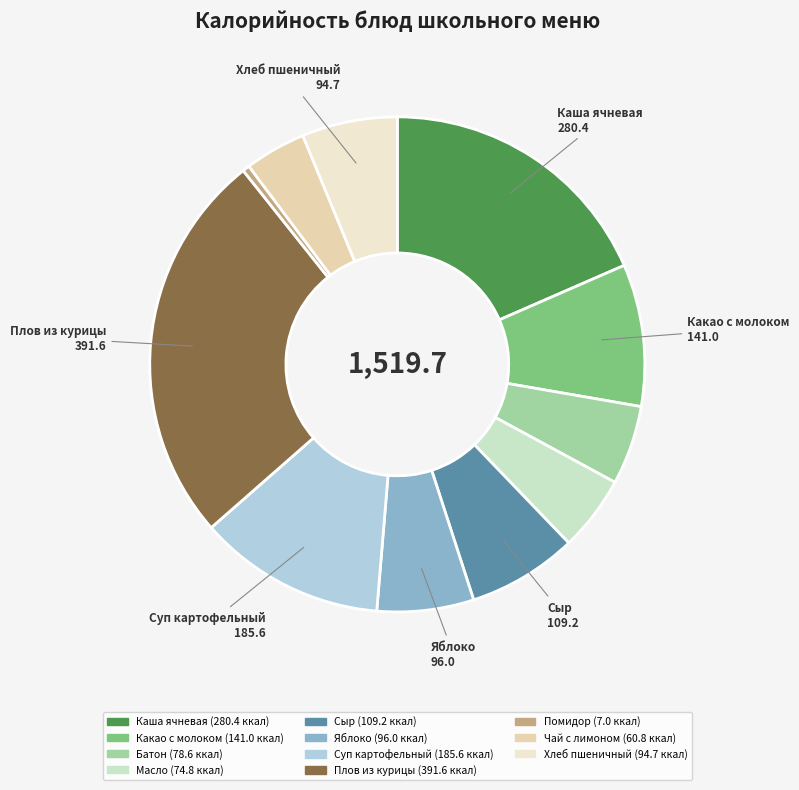

Which slice is the smallest?

Помидор свежий